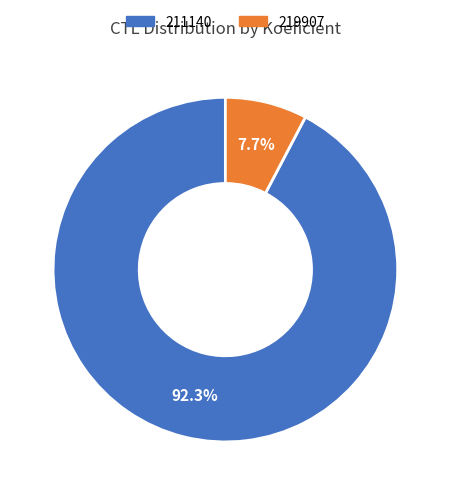

How much of the chart is everything except 211140?

7.7%